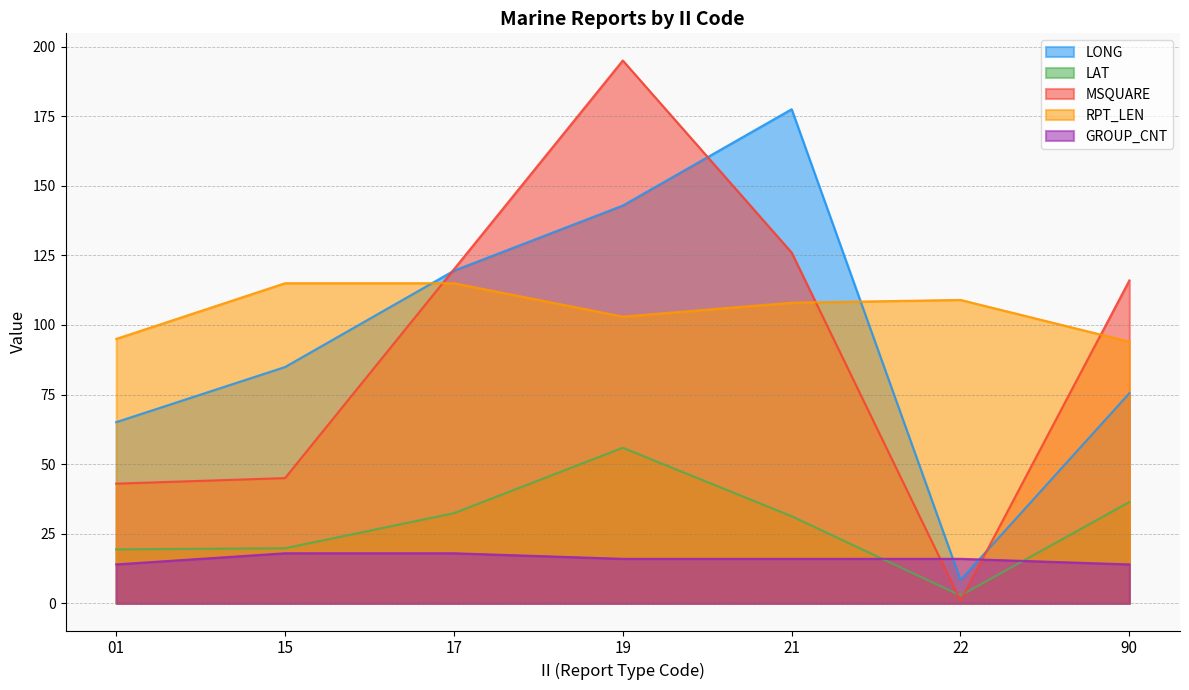

At which category is the sum across all series the highest?

19